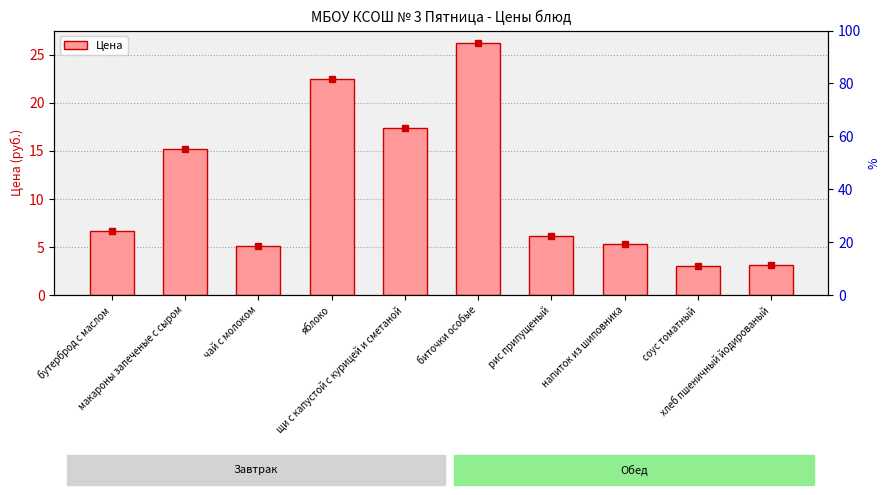

Which label corresponds to the largest value in the chart?

биточки особые